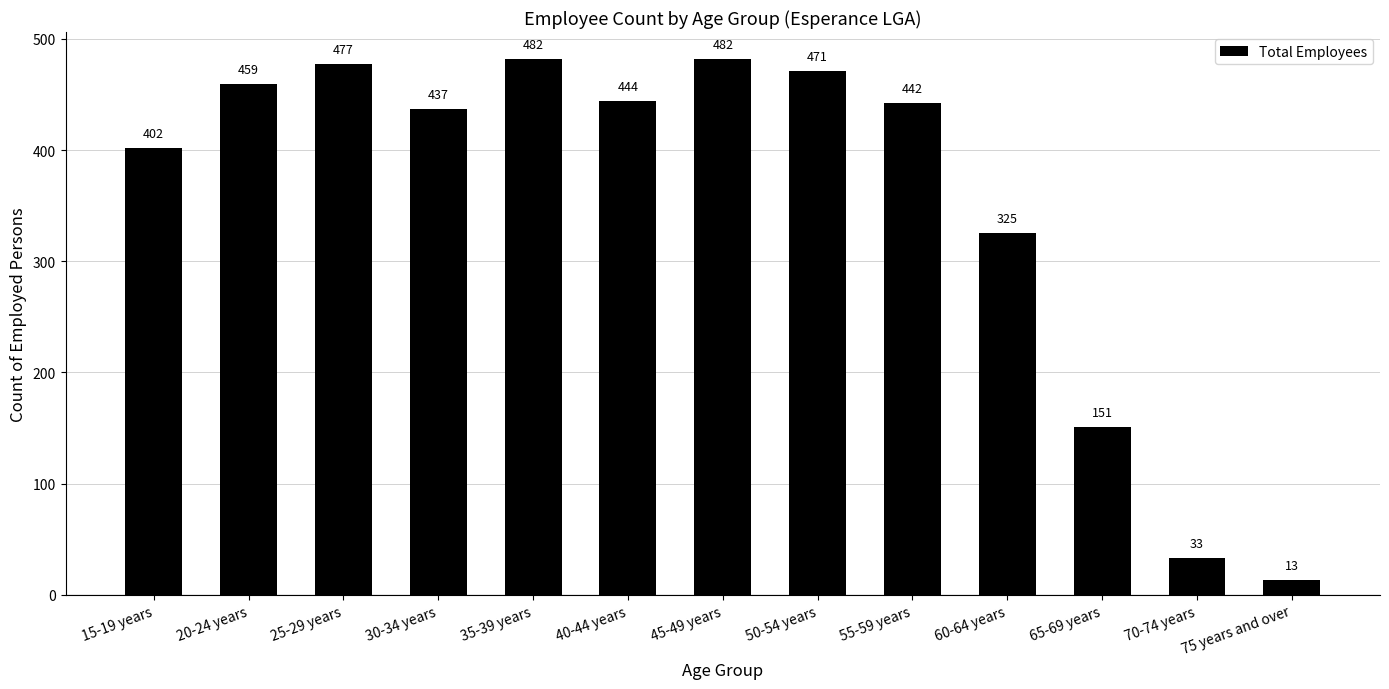

How many distinct data groups are displayed?

1